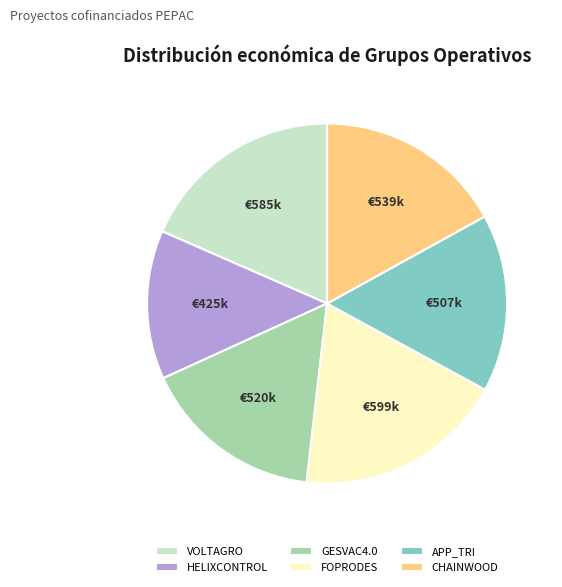

Does HELIXCONTROL account for over 50% of the chart?

No